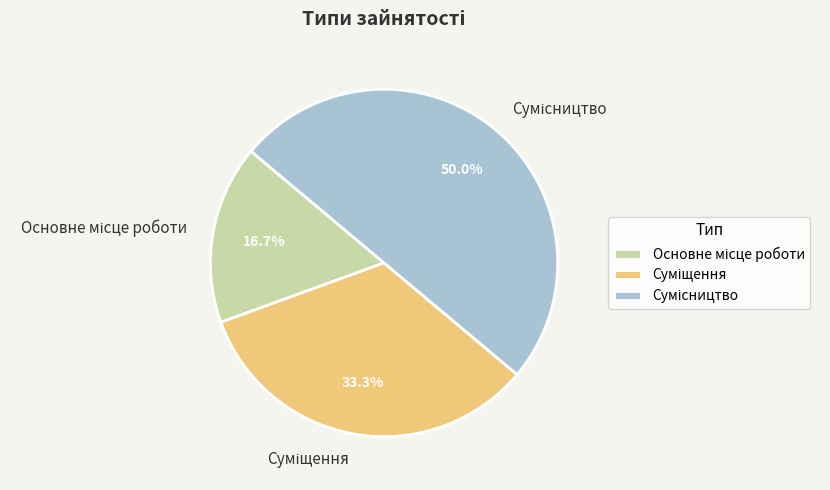

To the nearest percent, what is the difference between the Сумісництво and Основне місце роботи slice percentages?

33%